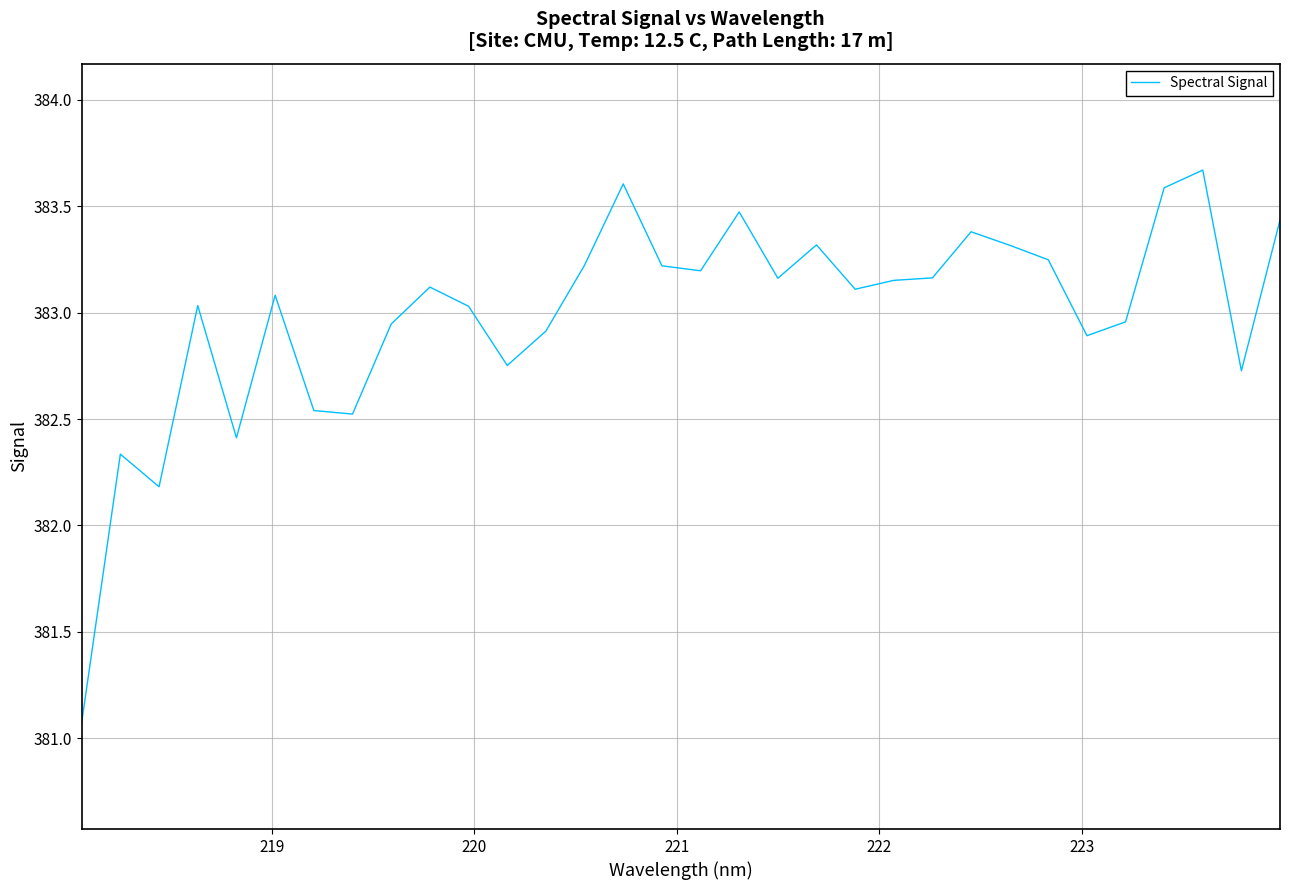

What is the difference between the maximum and minimum values?

2.6